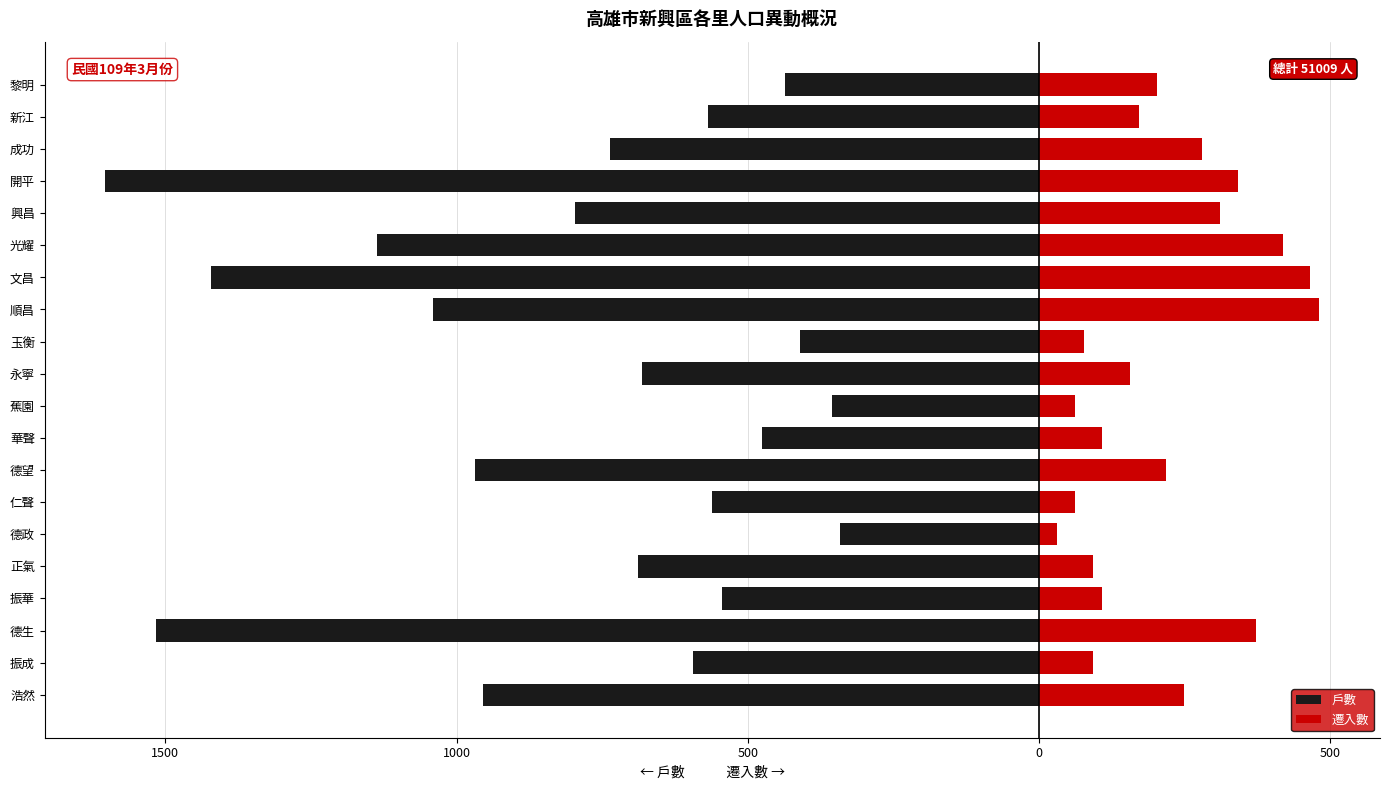

The 遷入數 series shows 536.9 at 德生. True or false?

False